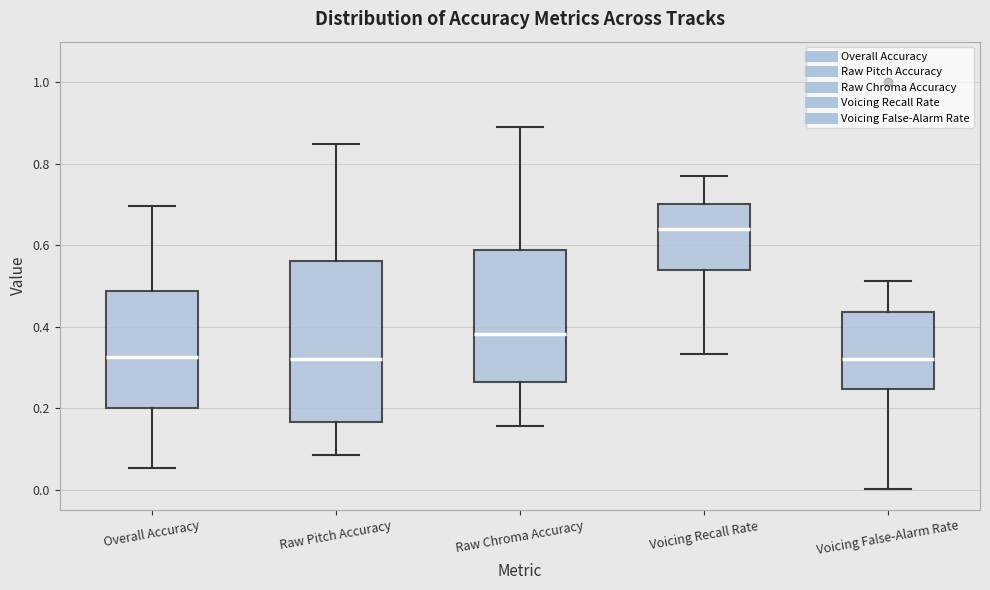

Where is the lower edge of the box for Voicing False-Alarm Rate on the y-axis? The values are not printed on the chart, so give them approximately, as read against the axis.

0.24